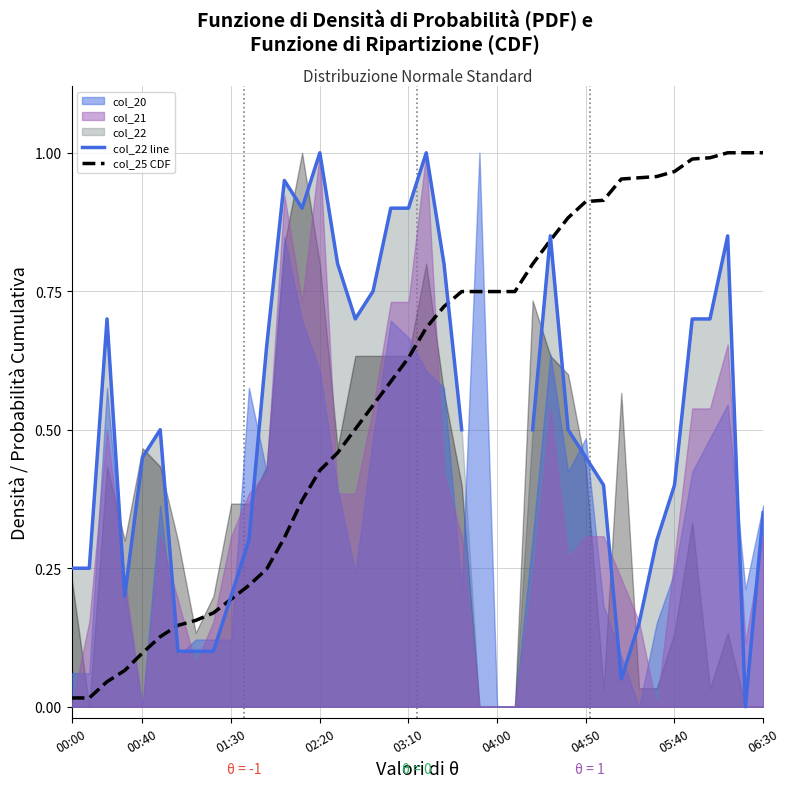

What is the sum of all col_25 values?

22.9